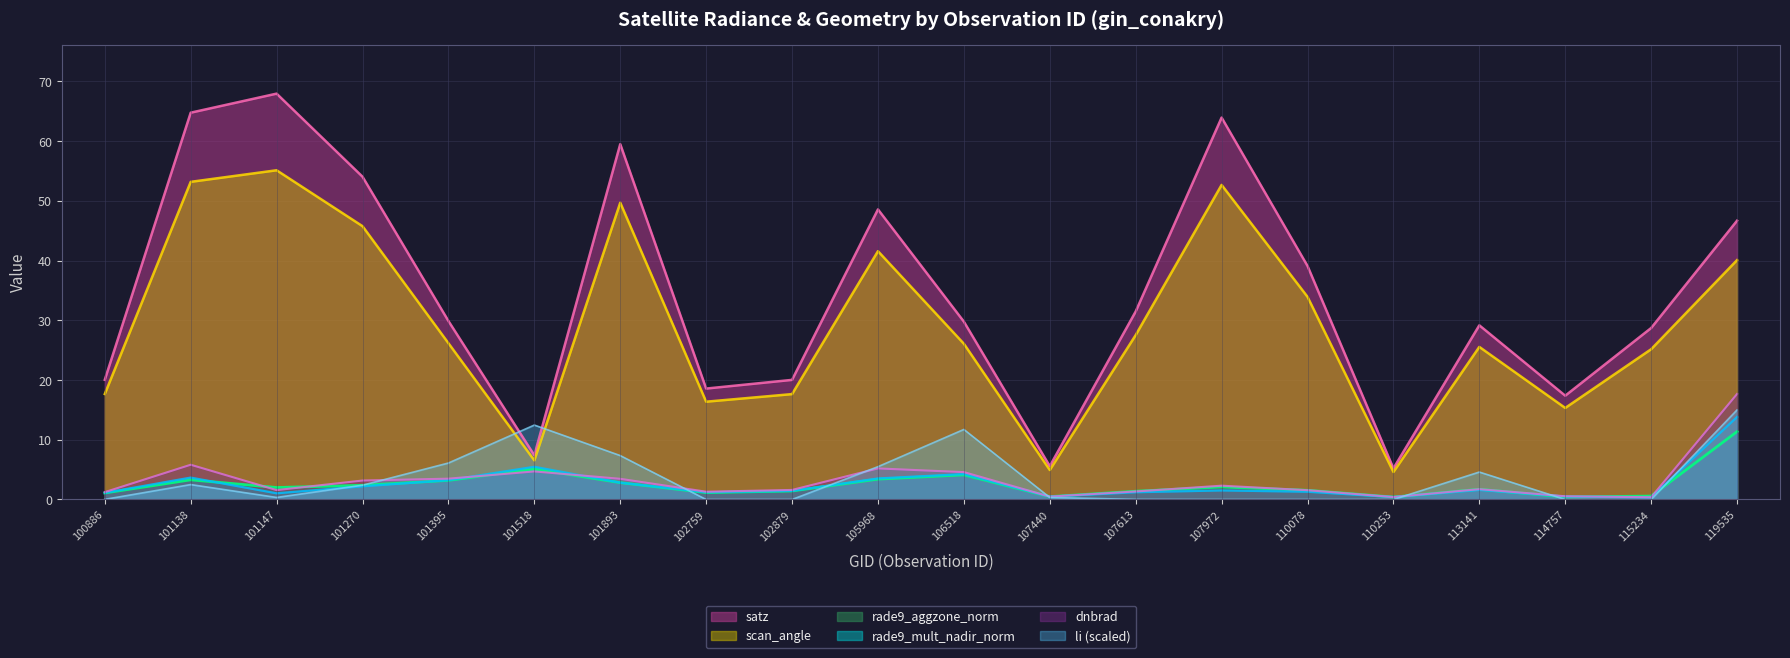

What is the spread (max minus min) of values at 101138?

62.3